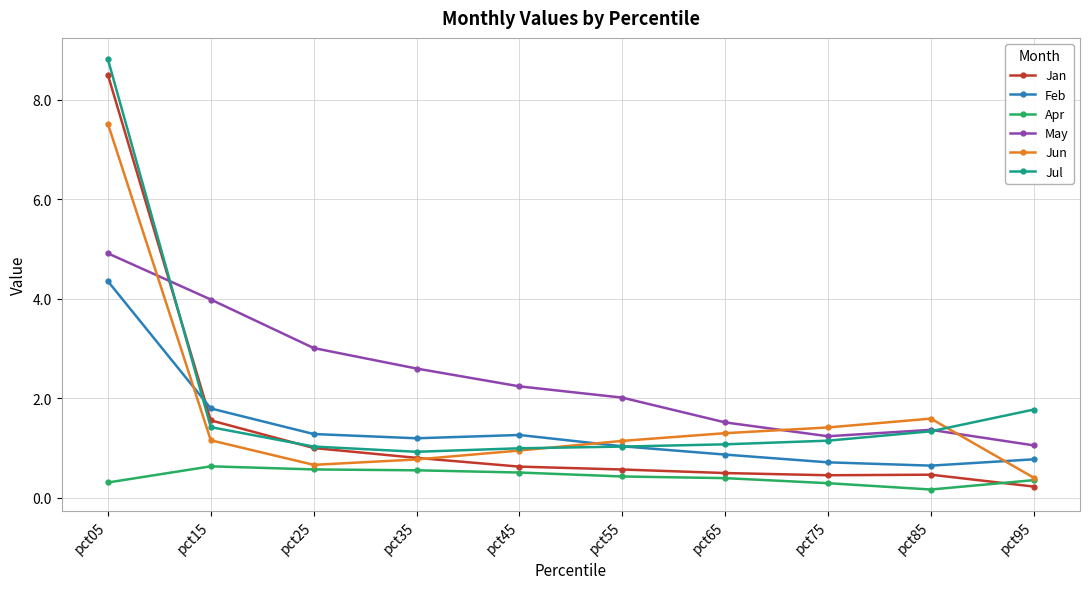

What is the difference between the maximum and minimum values in the Feb series?

3.7